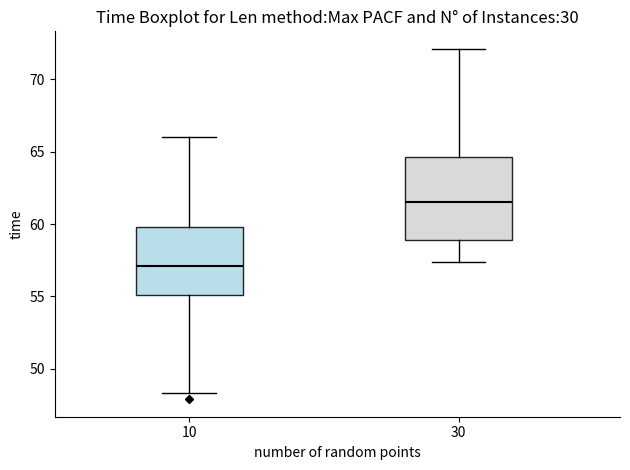

Which box is the tallest, from its lower edge to its upper edge?

30